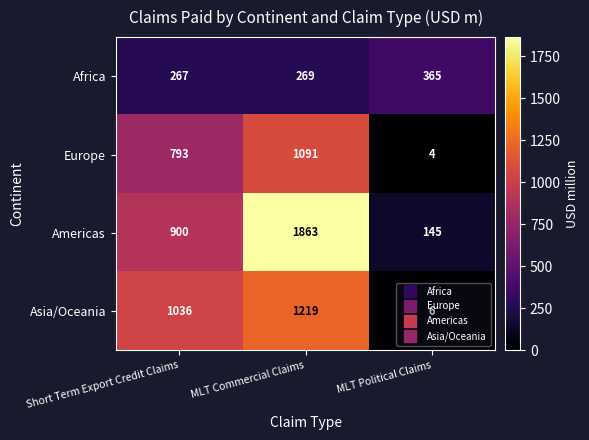

What is the difference between the maximum and minimum values in the Americas series?

1718